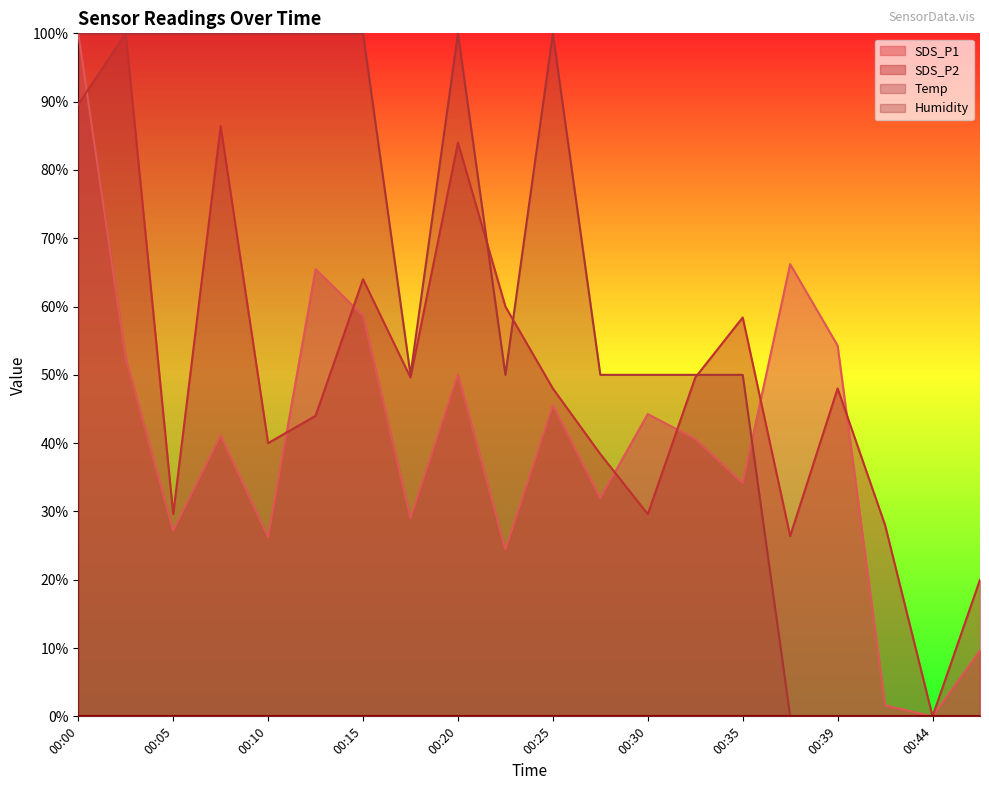

Where does the Temp series first go above 50?

00:00